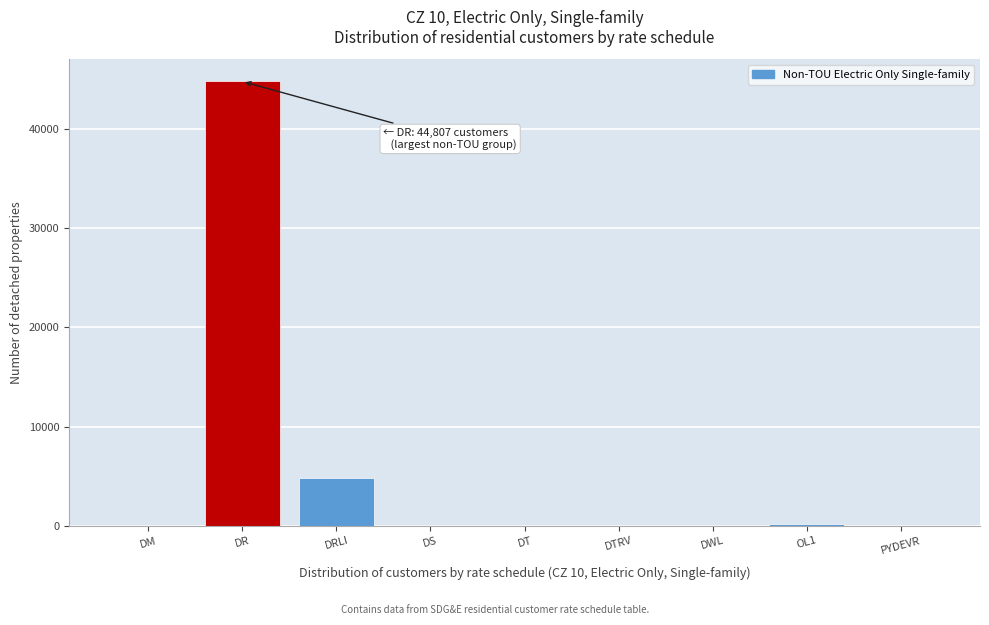

Which label corresponds to the largest value in the chart?

DR